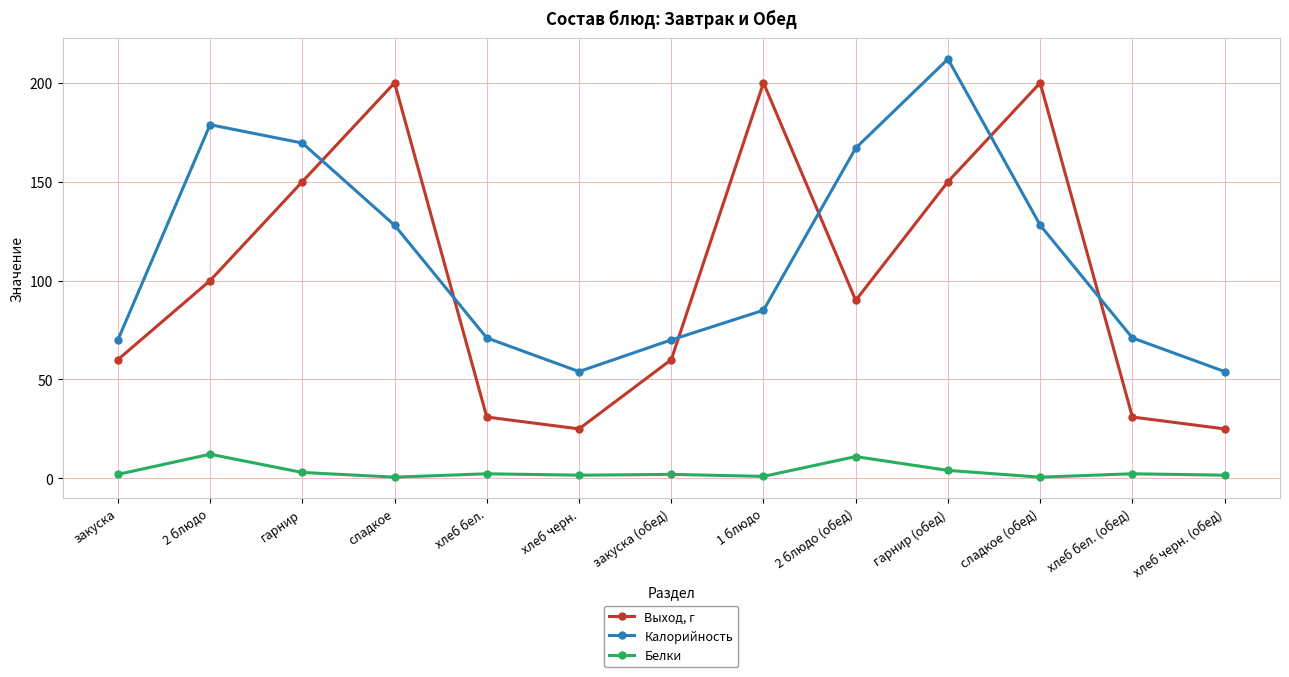

What is the difference between the maximum and minimum values in the Белки series?

11.6